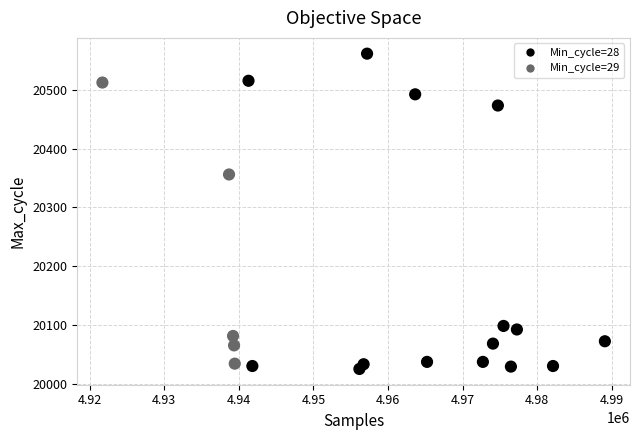

What is the range of Y values (max minus min)?

535